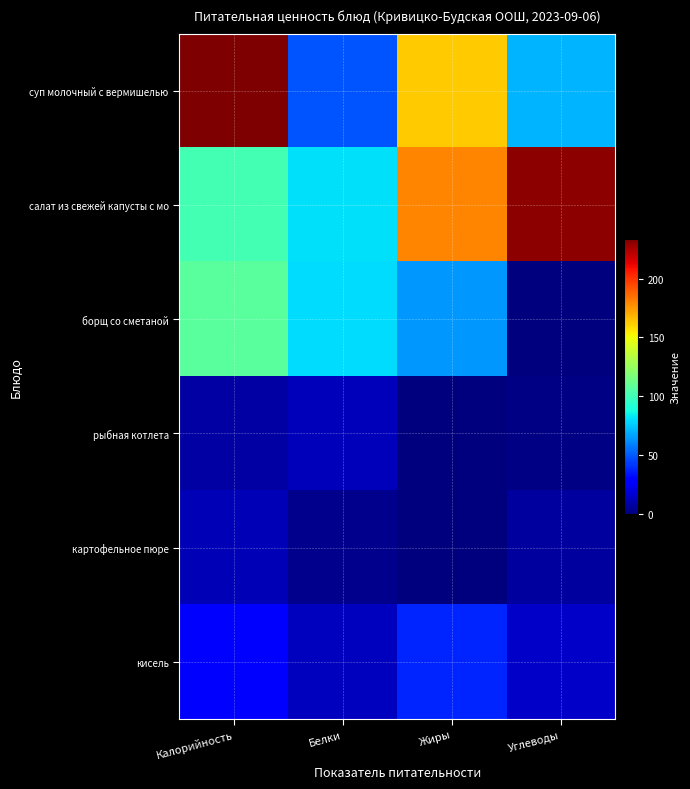

Which series has the widest spread of values?

суп молочный с вермишелью